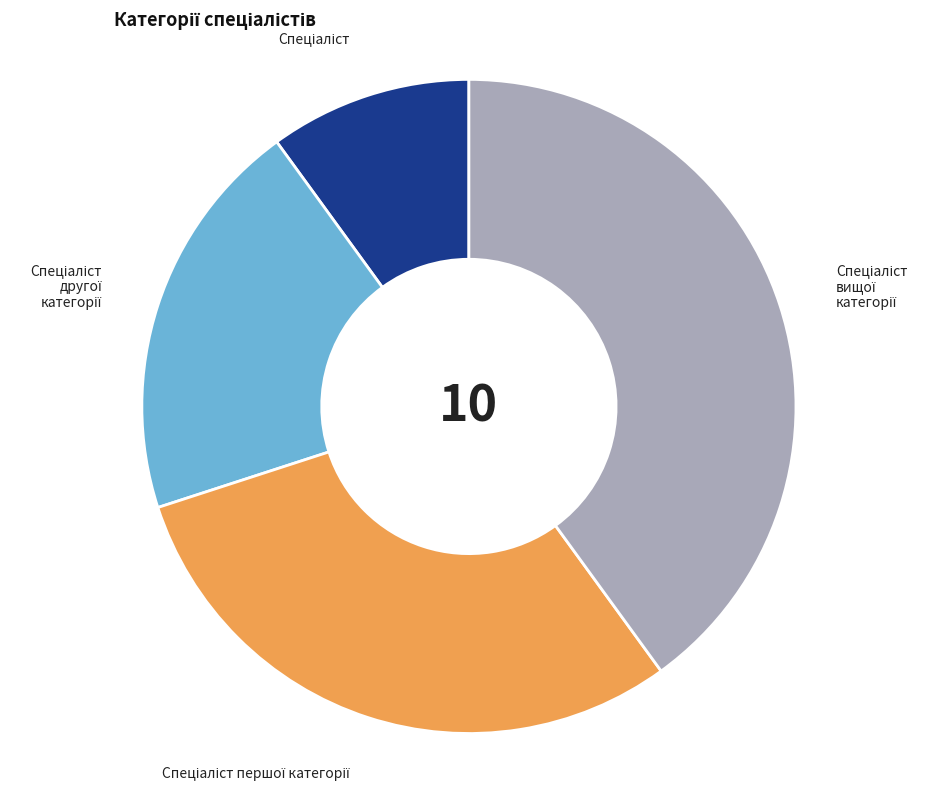

Is there a majority slice in this chart?

No